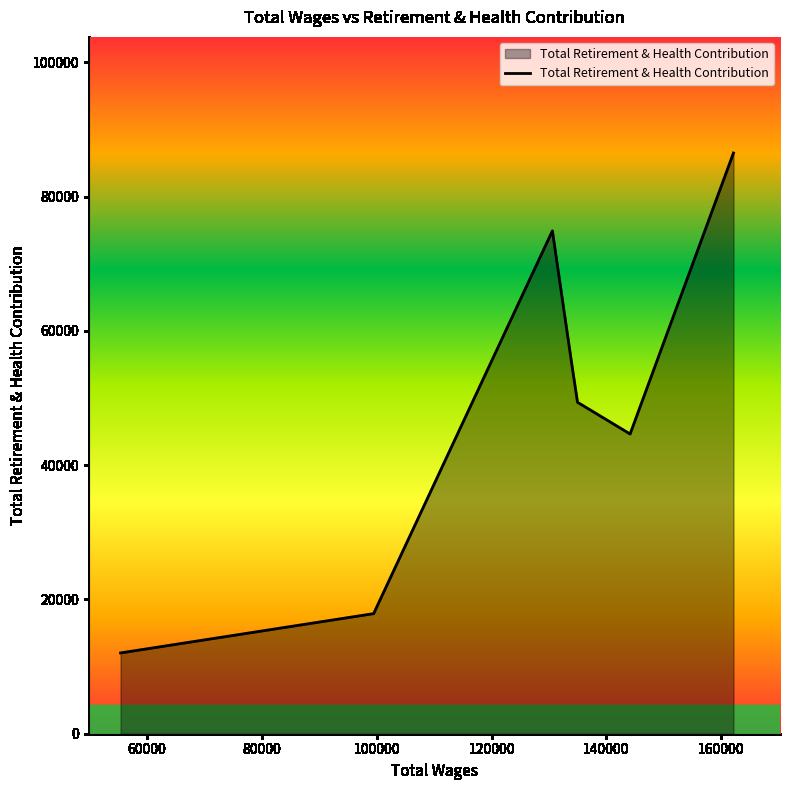

What is the smallest value displayed?

12035